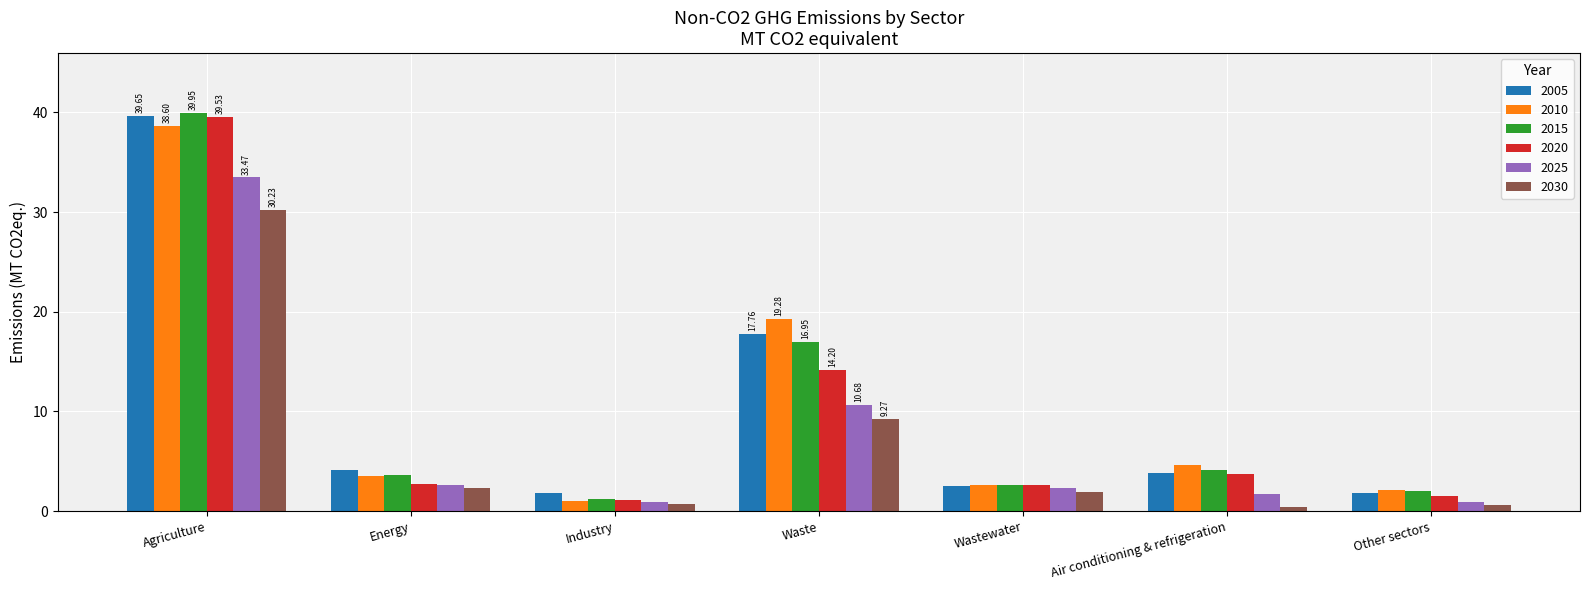

What is the difference between the second highest and minimum values in the 2025 series?

9.8